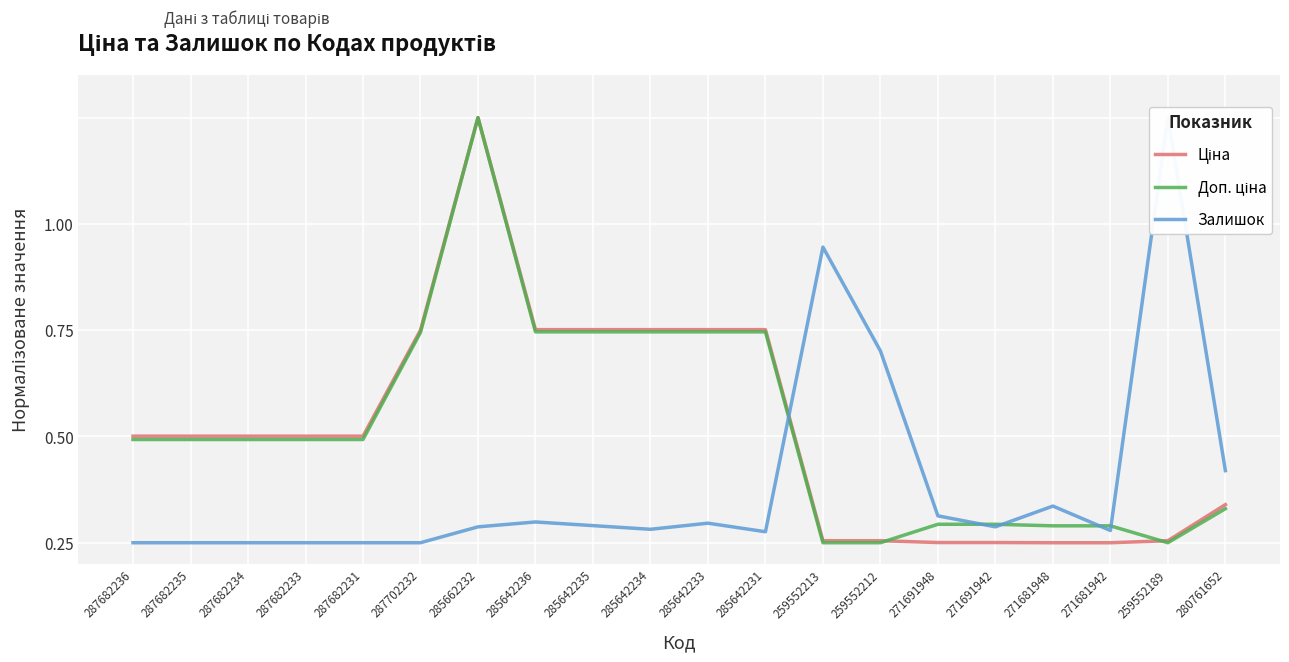

Where is the first local maximum for Доп. ціна?

285662232